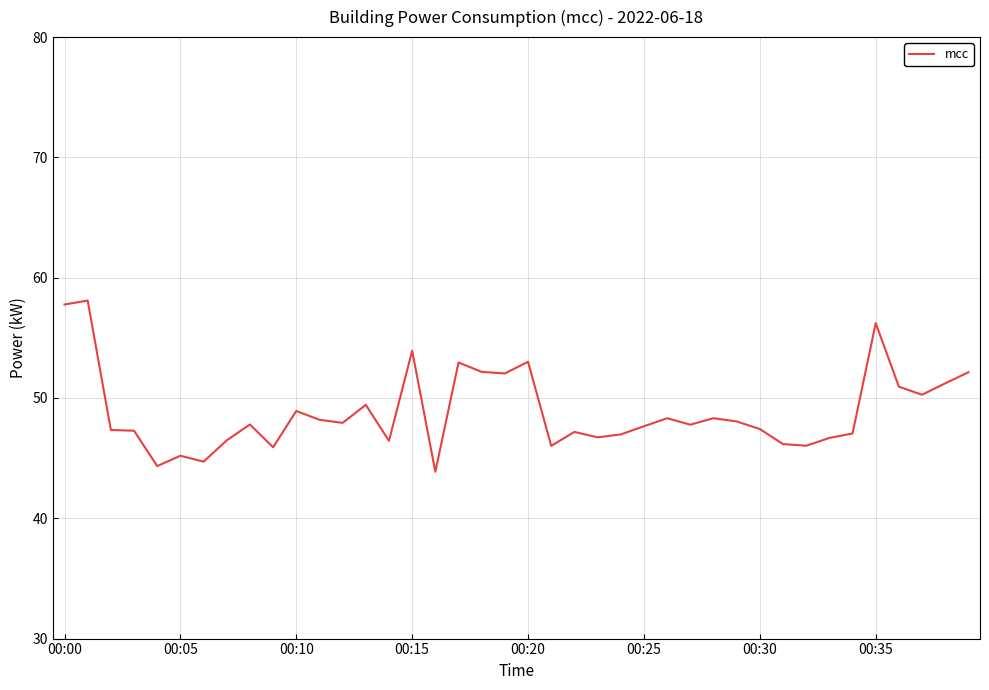

What is the maximum value shown in the chart?

58.1